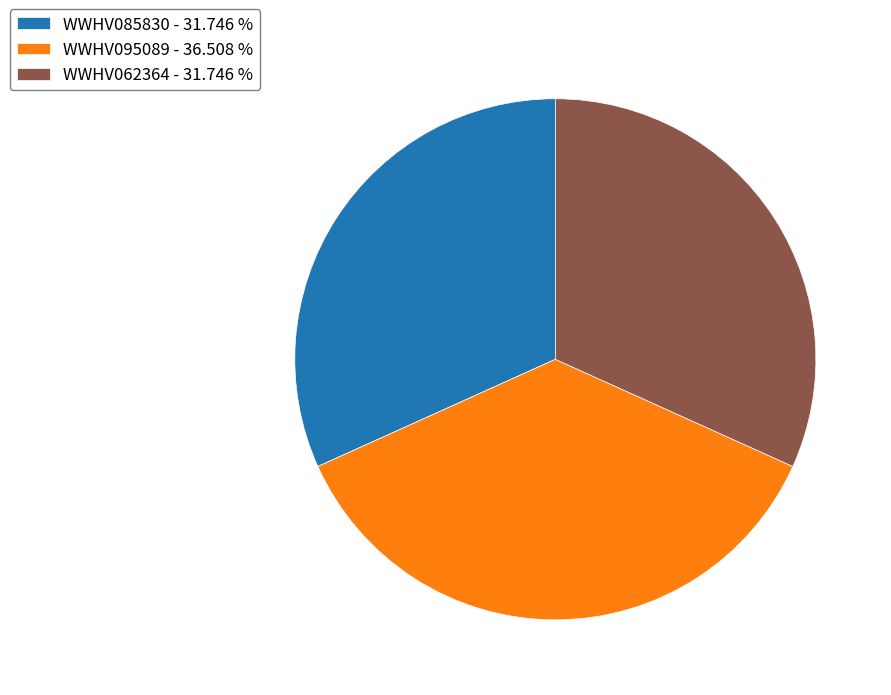

Is there a majority slice in this chart?

No